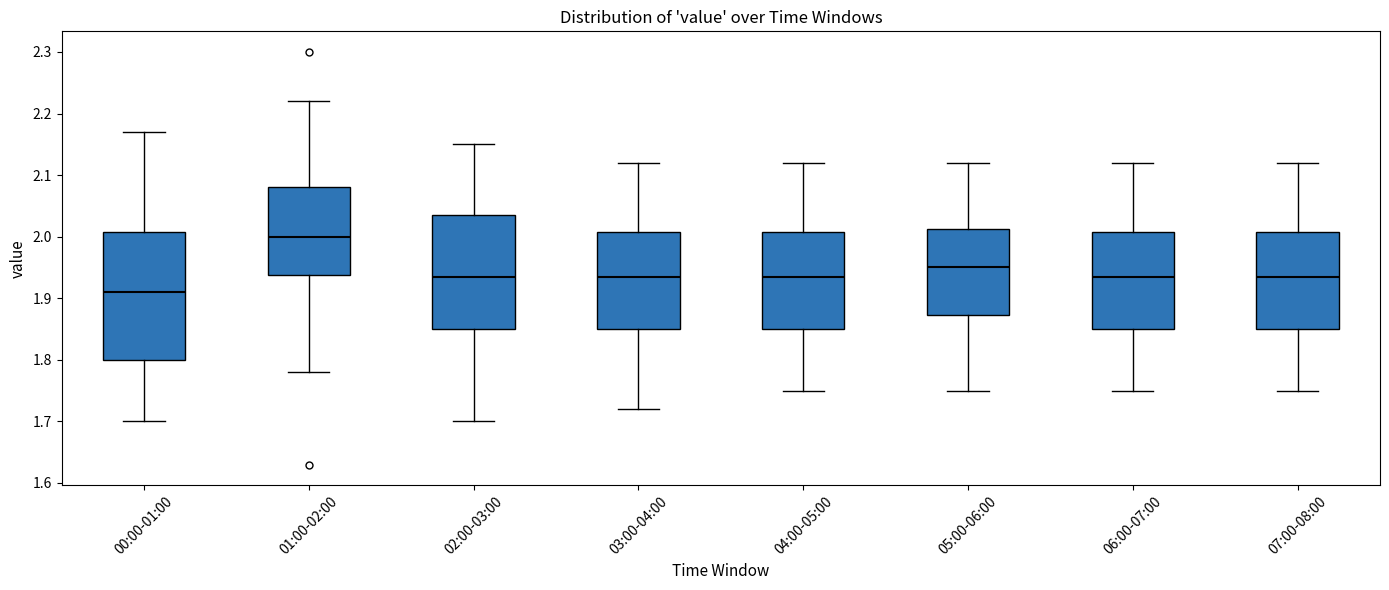

Comparing the boxes themselves (not the whiskers), which one is the tallest?

00:00-01:00